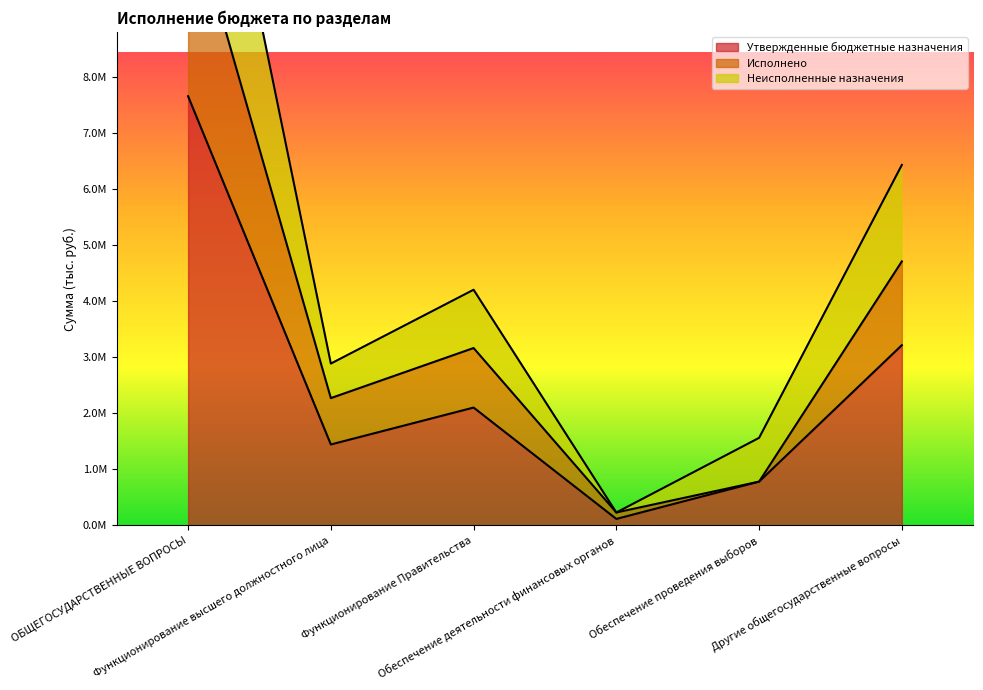

In Неисполненные назначения, how many points are lower than both neighbors (excluding endpoints)?

2